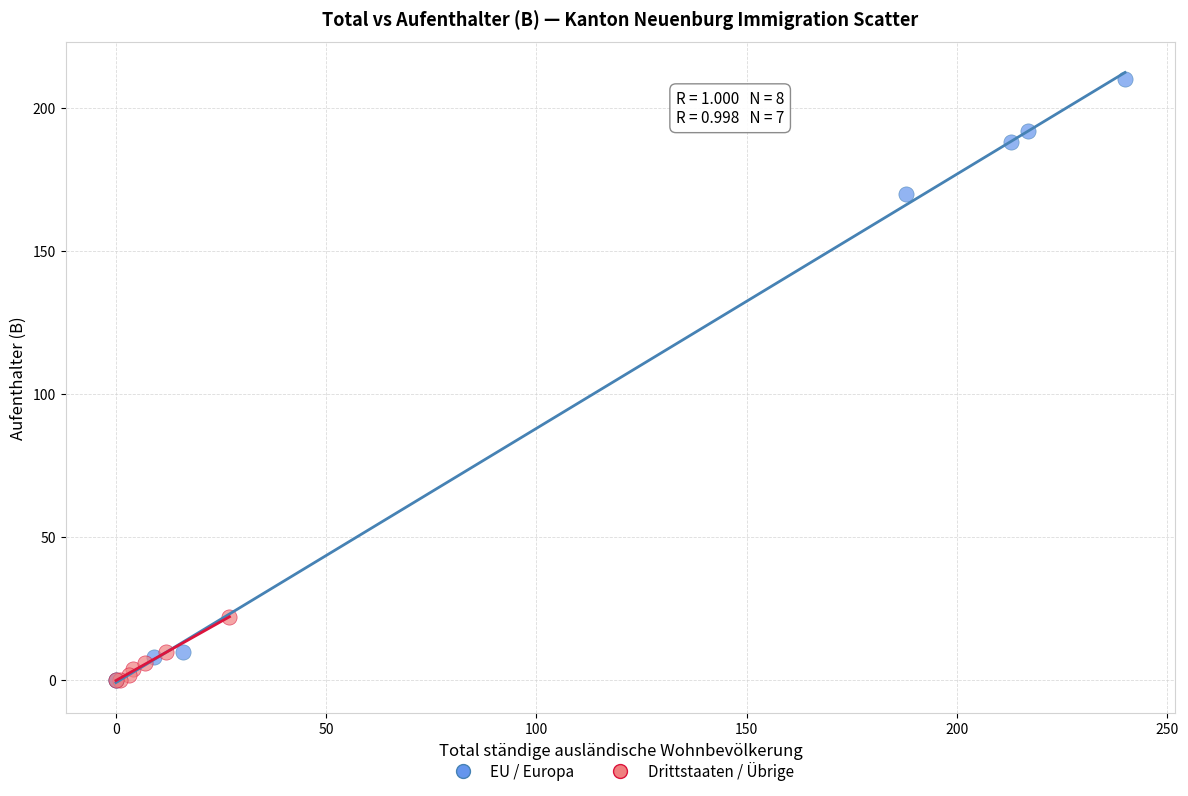

Which series has the widest spread of Y values?

EU / Europa